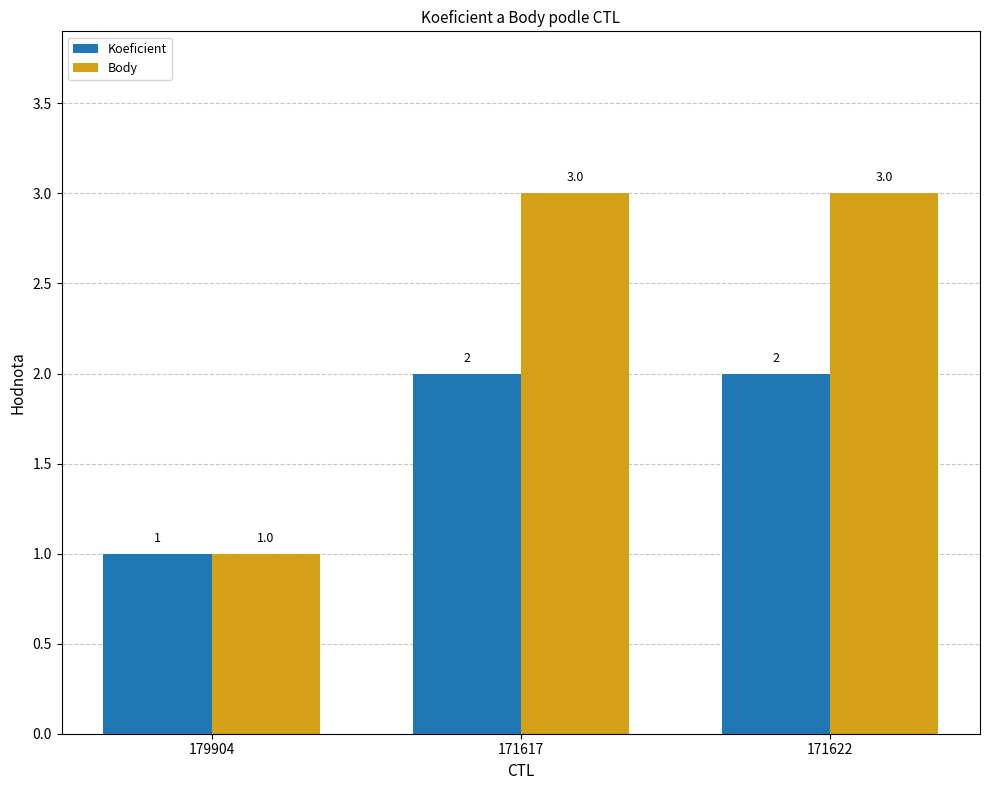

Reading left to right, extract all data points from this chart.

Koeficient: 1	2	2
Body: 1	3	3